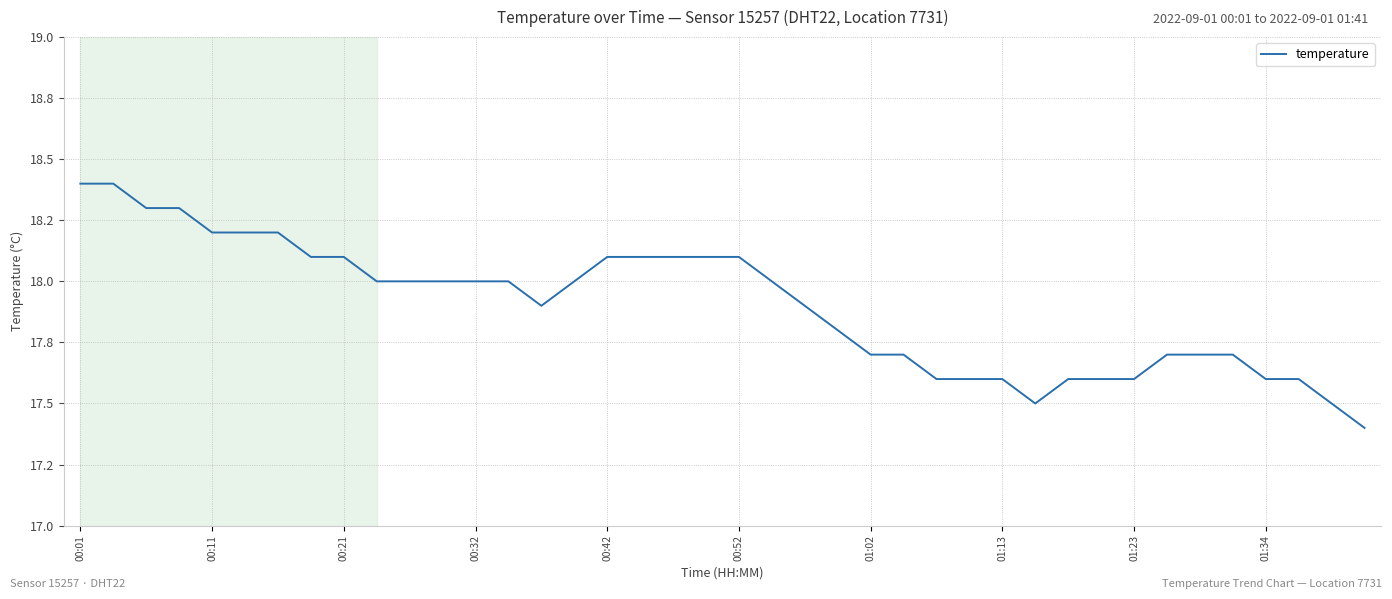

How many interior local valleys (lower than both neighbors) does the data have?

2